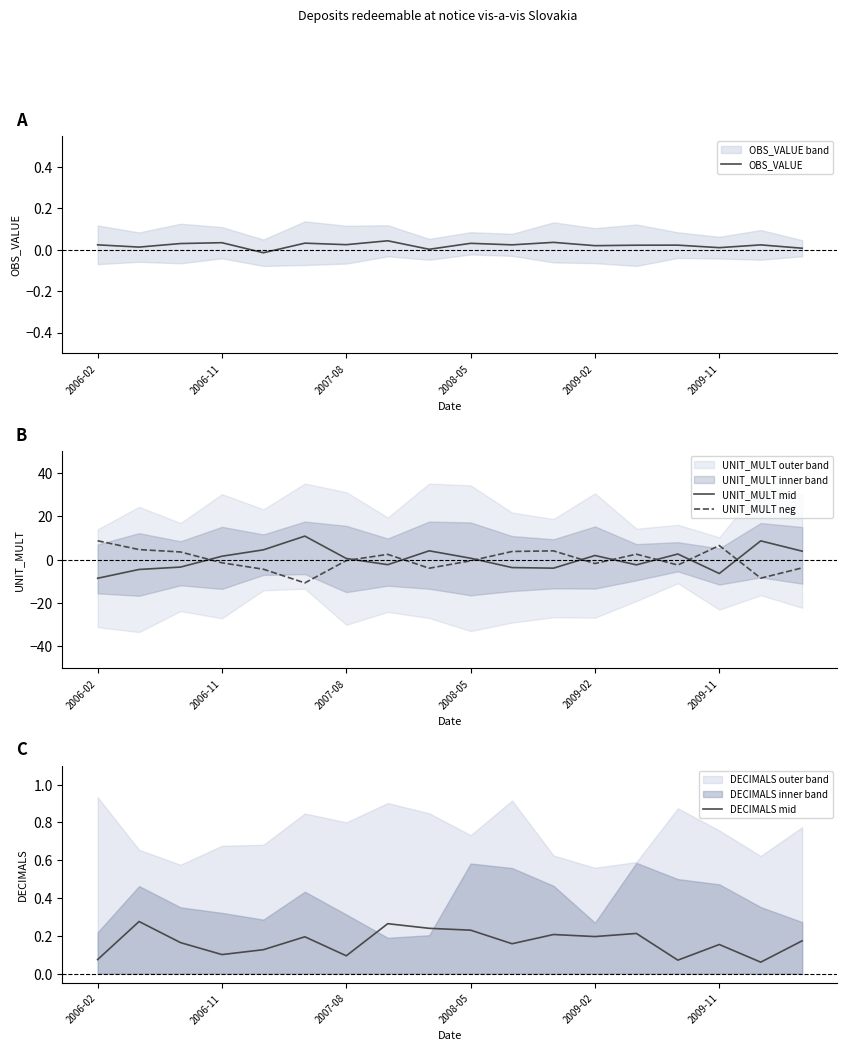

Is it true that UNIT_MULT neg equals -1.5 at 2006-11?

True